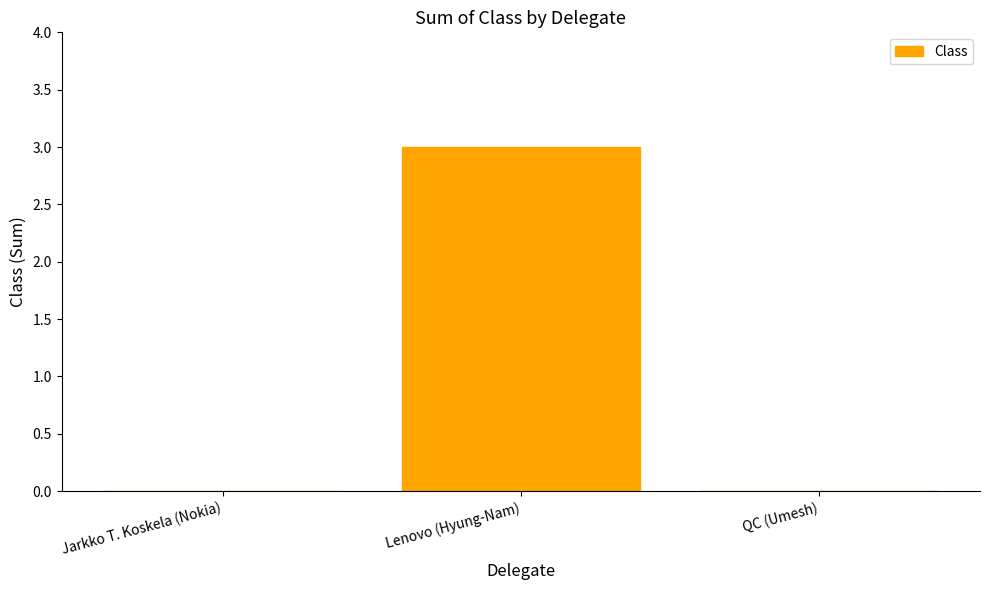

Count the values in the range 0 to 3.

3